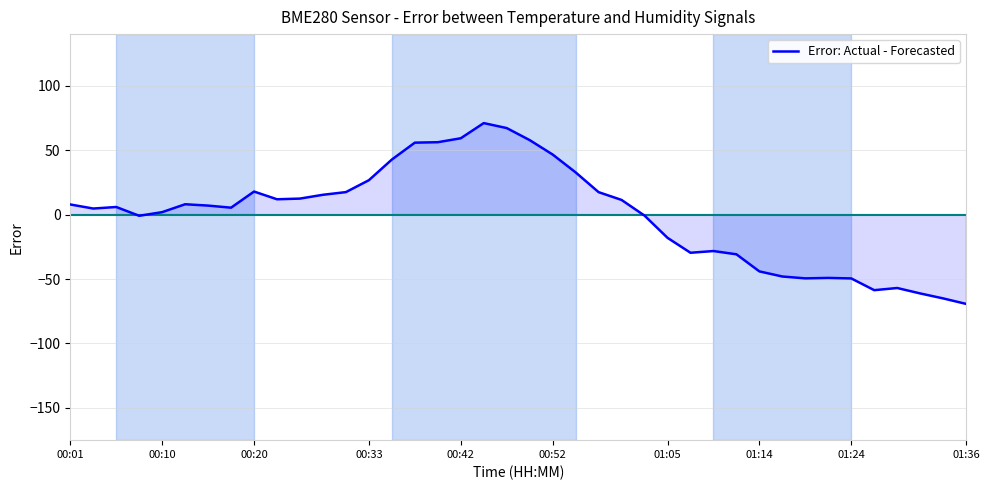

What is the difference between the maximum and minimum values?

140.3